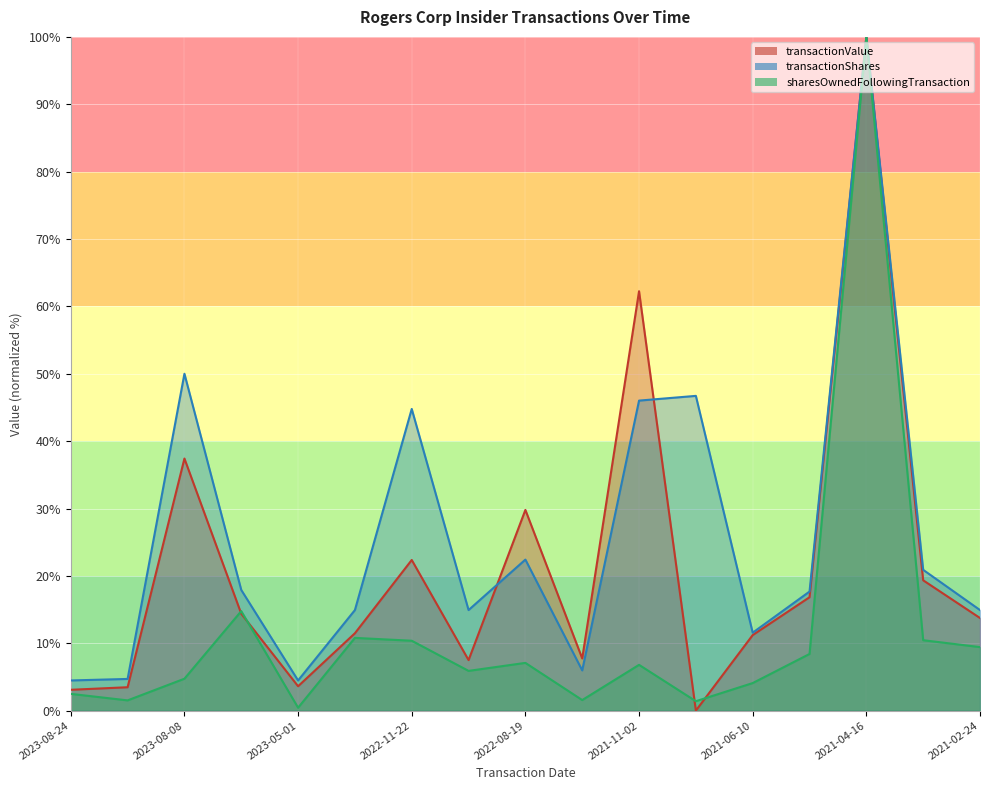

Is it true that transactionShares equals 24.9 at 2021-02-24?

False